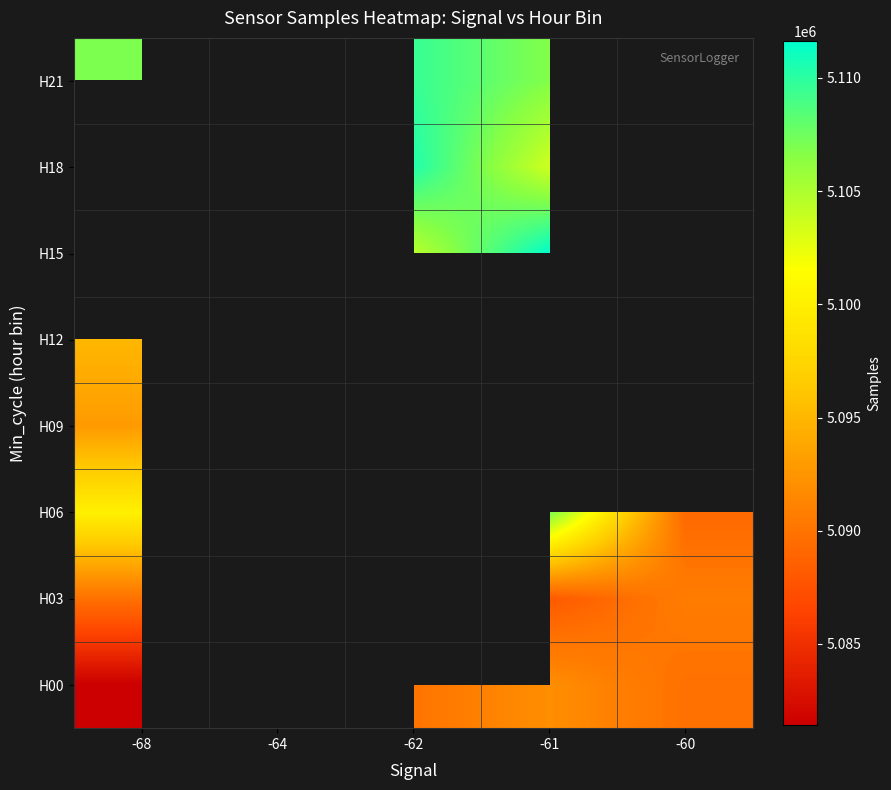

At how many categories does at least one series exceed 5093164?

3